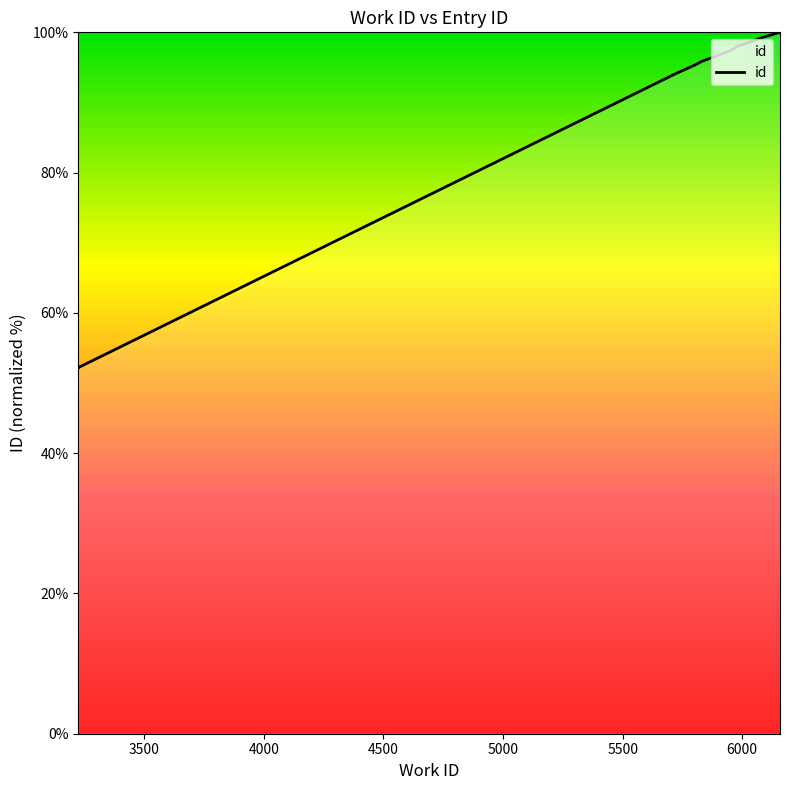

True or false: there are more than 1 points higher than both neighbors.

False